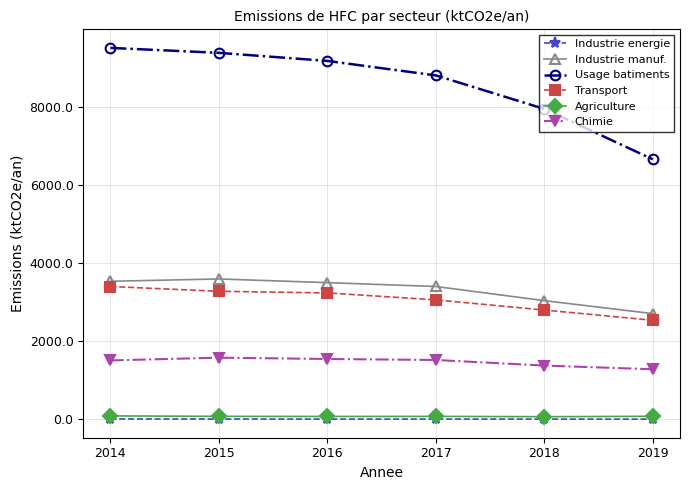

At which label is Industrie manuf. closest to 3148?

2018